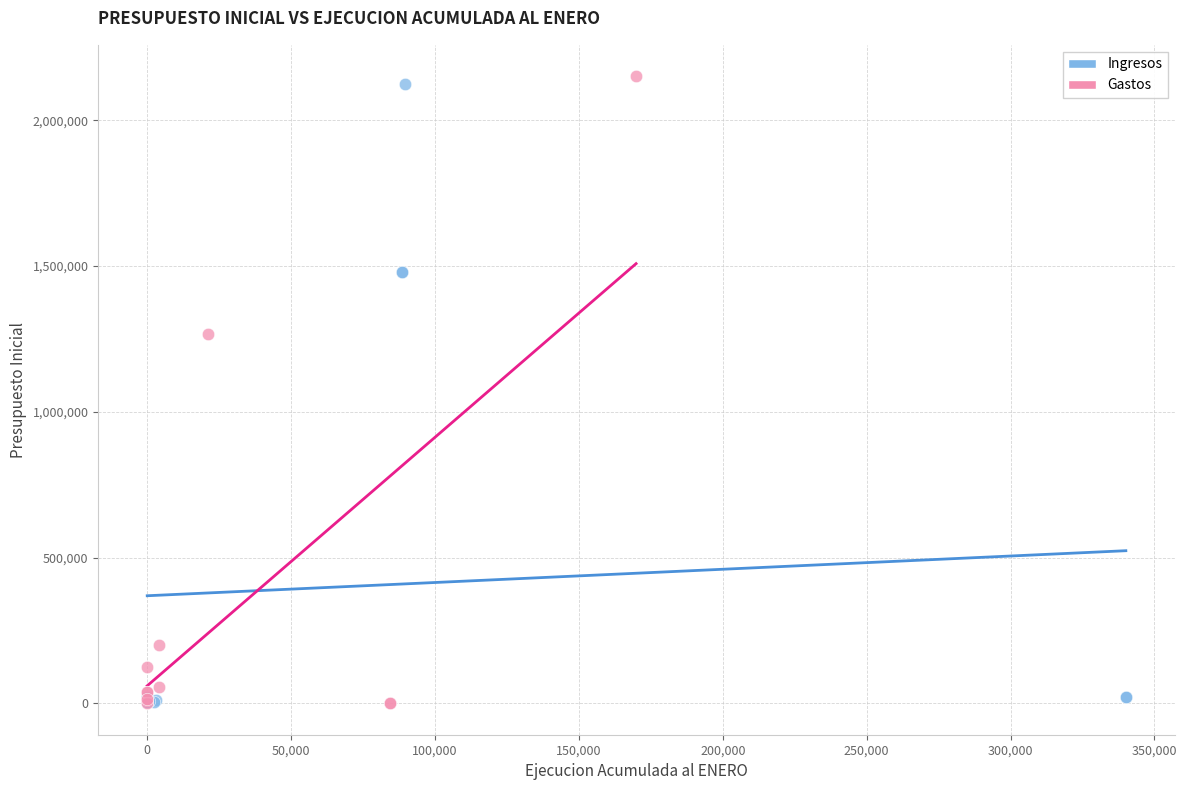

What are all the series names shown in the legend?

Ingresos, Gastos